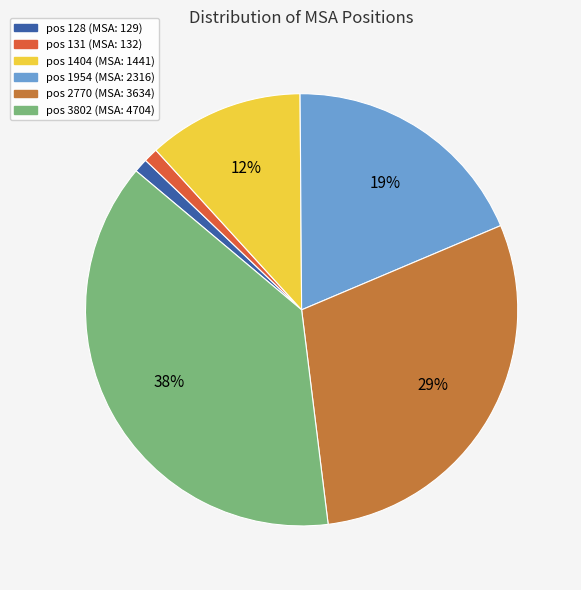

To the nearest percent, what is the average slice percentage?

17%